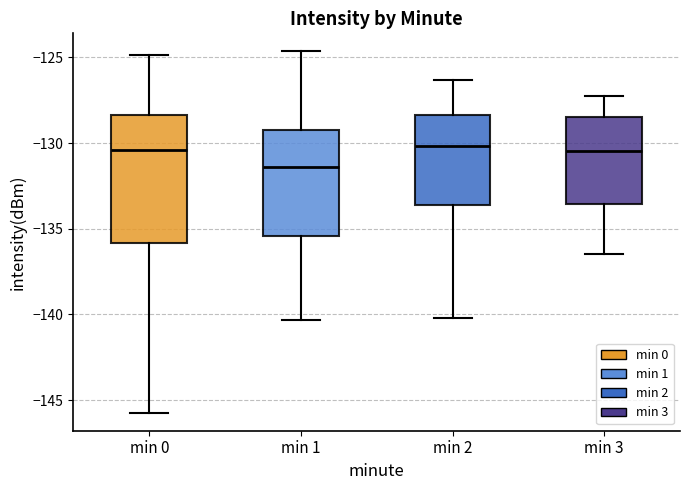

Where does the upper whisker of the box for min 0 end on the y-axis? The values are not printed on the chart, so give them approximately, as read against the axis.

-125.0